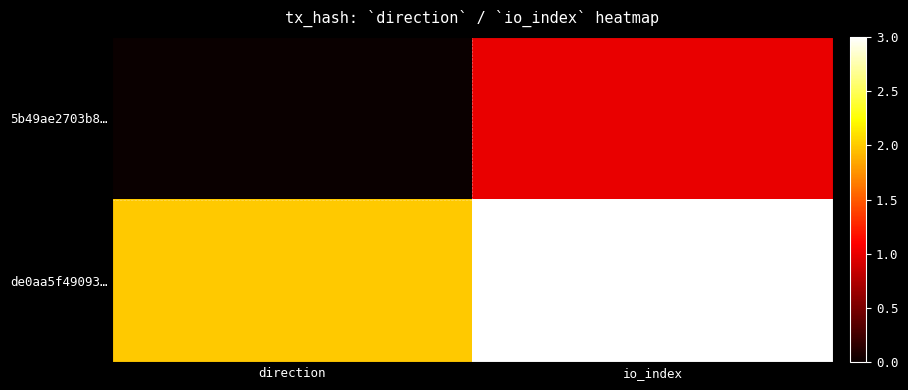

Reading left to right, extract all data points from this chart.

5b49ae2703b8…: direction=0	io_index=1
de0aa5f49093…: direction=2	io_index=3